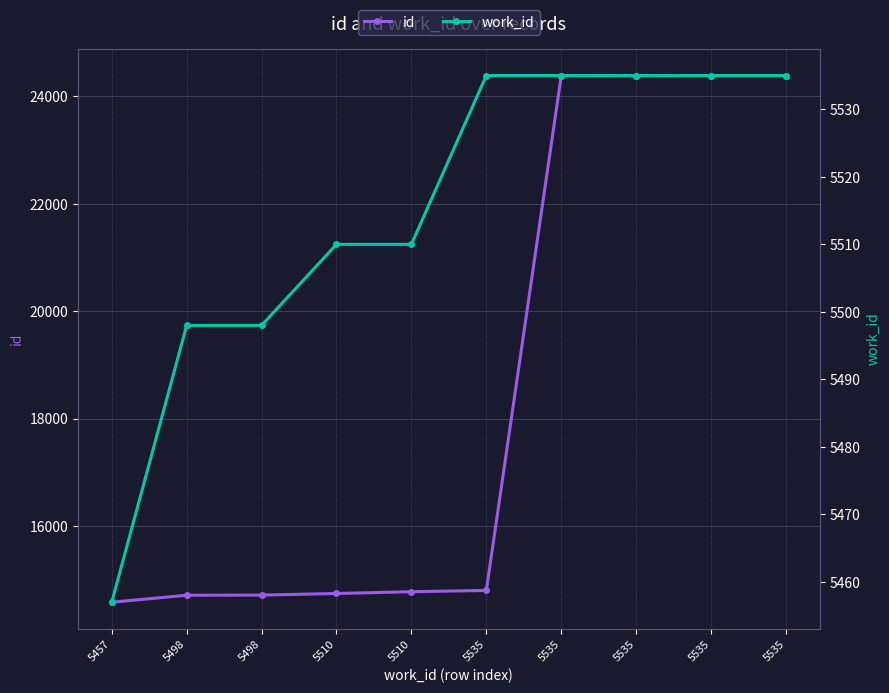

Read the work_id value at 5510.

5510